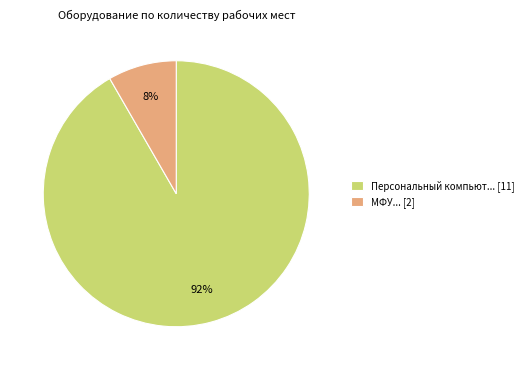

Does any single category account for the majority?

Yes